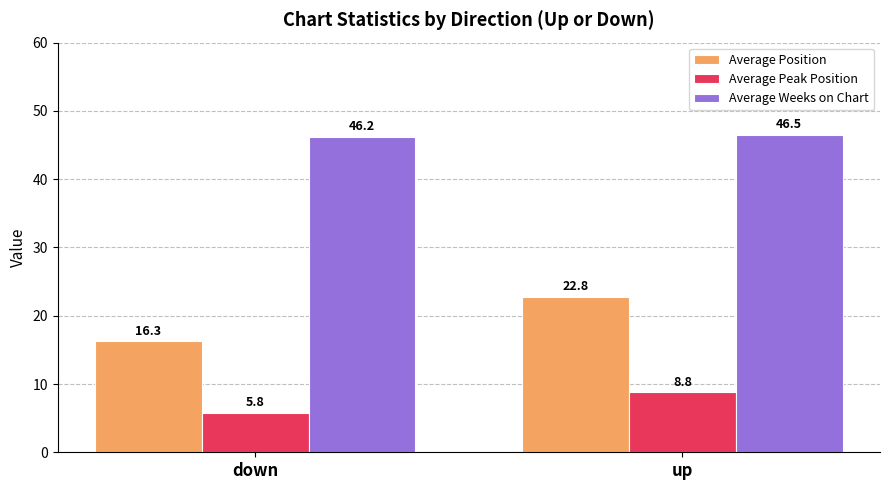

At which label does Average Weeks on Chart reach its minimum?

down